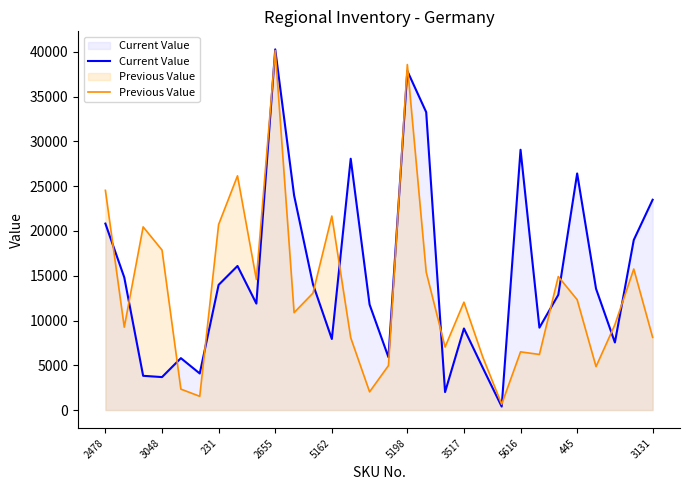

Reading left to right, what are all the values shown in this chart?

Current Value: 20826.0	14819.0	3826.5	3683.5	5798.0	4085.9	13982.6	16092.2	11892.2	40285.1	23973.3	14051.2	7938.4	28071.1	11786.9	5902.4	37877.6	33273.5	2007.0	9110.2	4714.0	389.1	29073.7	9205.0	12868.2	26423.0	13552.9	7552.2	18996.1	23488.8
Previous Value: 24540.0	9256.8	20458.2	17872.7	2338.3	1537.6	20724.3	26159.5	14590.7	40159.4	10881.0	13065.7	21669.5	8081.1	2034.6	4965.8	38589.9	15411.3	7039.0	12050.3	5909.3	649.6	6501.3	6212.4	14913.5	12326.8	4854.1	9538.3	15752.9	8122.5